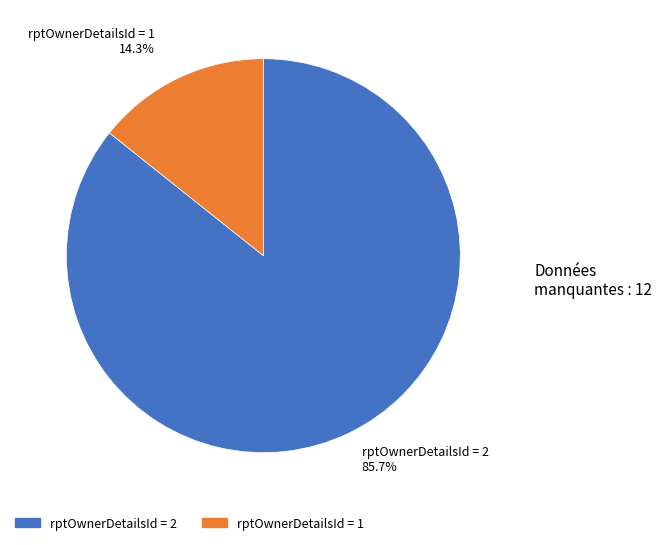

Between rptOwnerDetailsId = 2 and rptOwnerDetailsId = 1, which is larger?

rptOwnerDetailsId = 2